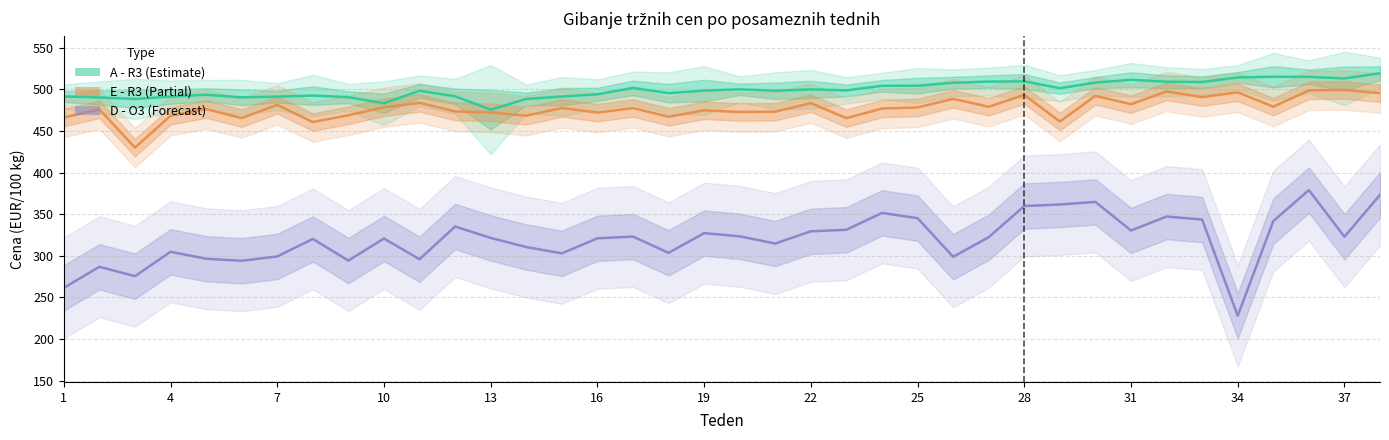

At how many categories does at least one series exceed 388?

38